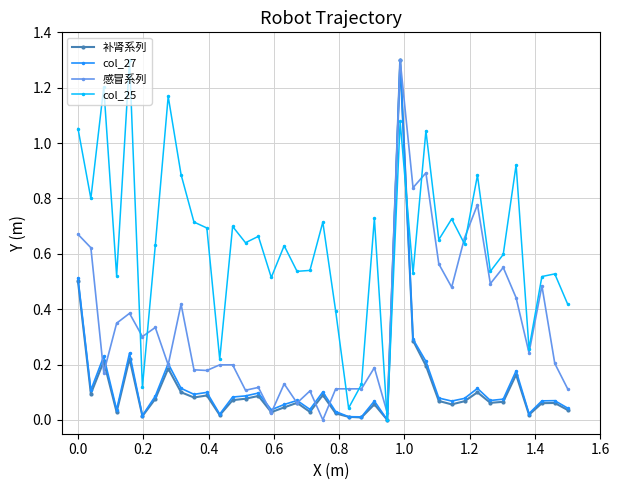

After their last crossing, which series has the higher values: 补肾系列 or 感冒系列?

感冒系列